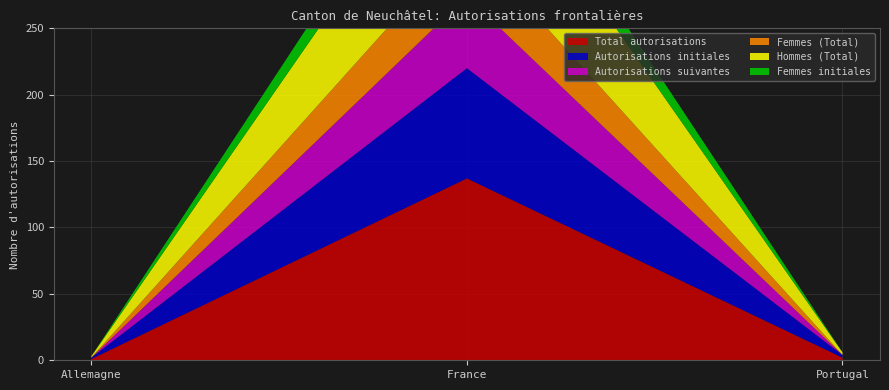

Reading left to right, extract all data points from this chart.

Total autorisations: 1	137	2
Autorisations initiales: 1	83	2
Autorisations suivantes: 0	54	0
Femmes (Total): 0	43	0
Hommes (Total): 1	94	2
Femmes initiales: 0	23	0